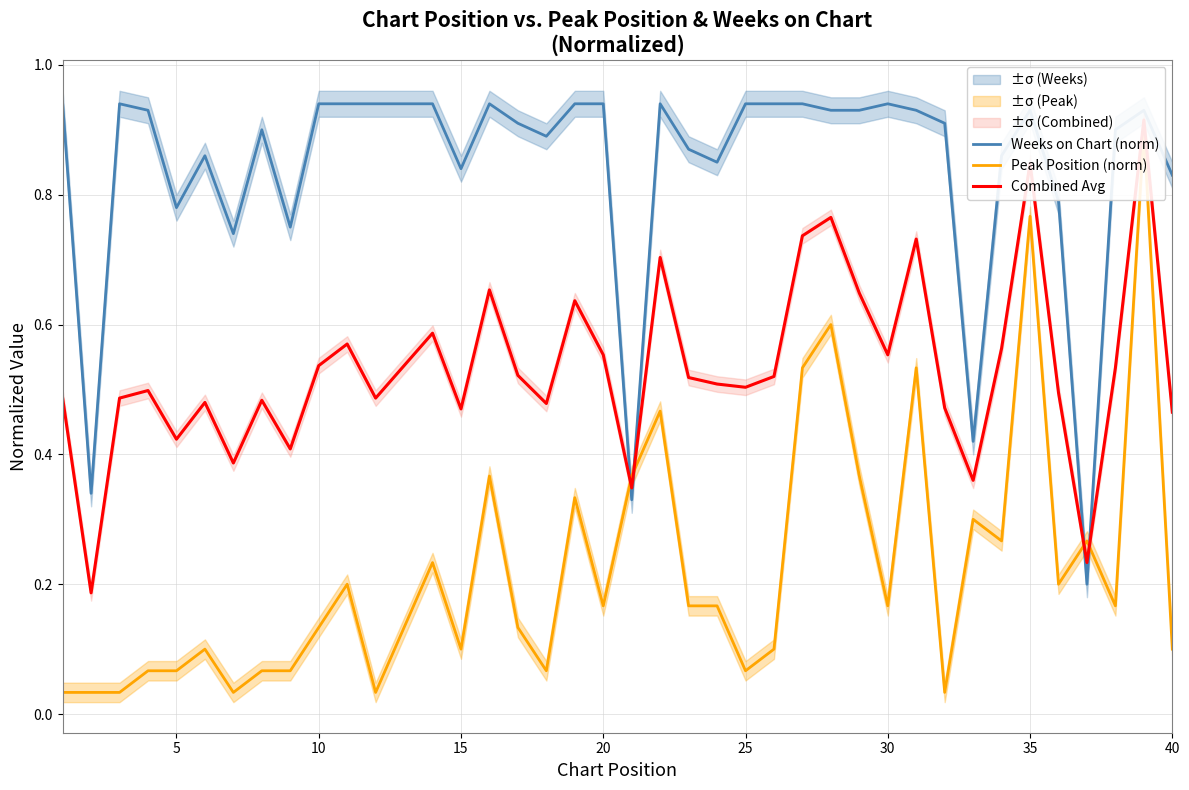

How many intersections are there between Combined Avg and Peak Position (norm)?

4